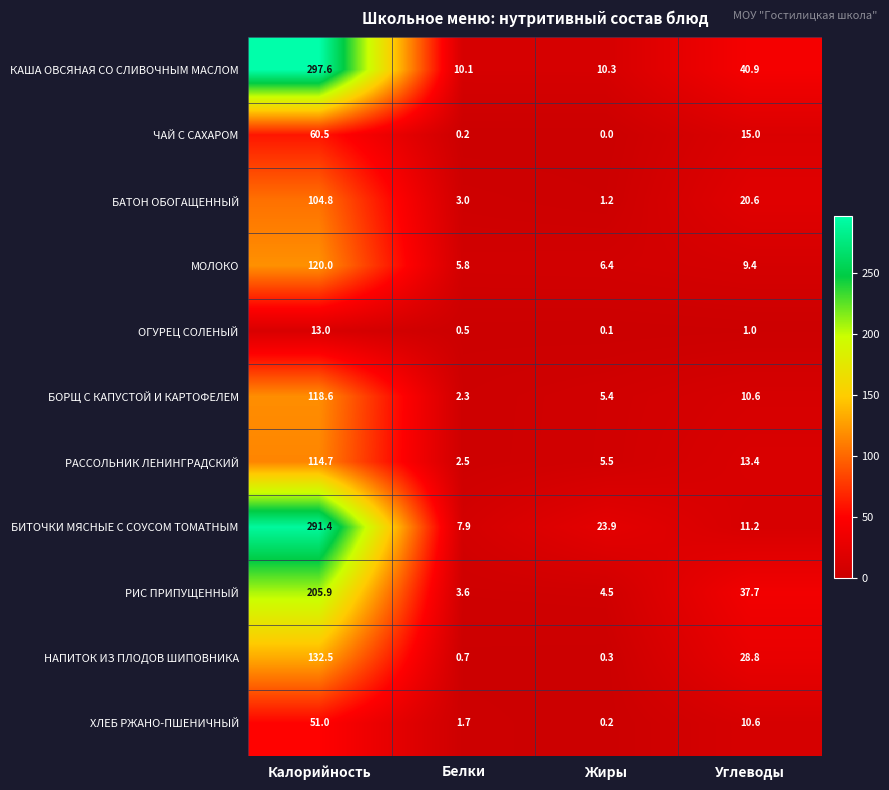

What is the maximum value shown in the chart?

297.6